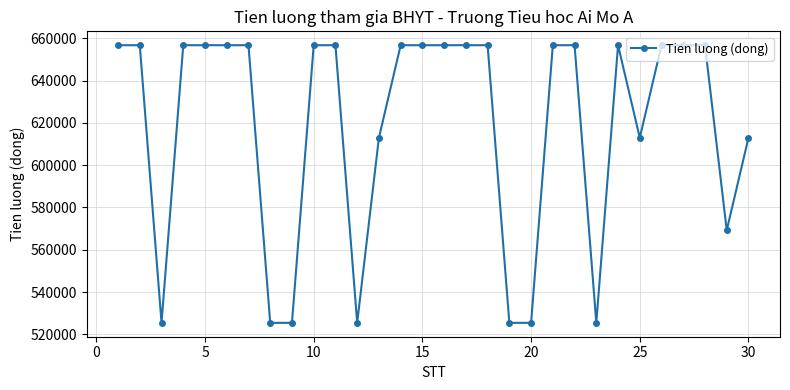

Reading right to left, transcribe all the data shown in this chart.

612990	569205	656775	656775	656775	612990	656775	525420	656775	656775	525420	525420	656775	656775	656775	656775	656775	612990	525420	656775	656775	525420	525420	656775	656775	656775	656775	525420	656775	656775